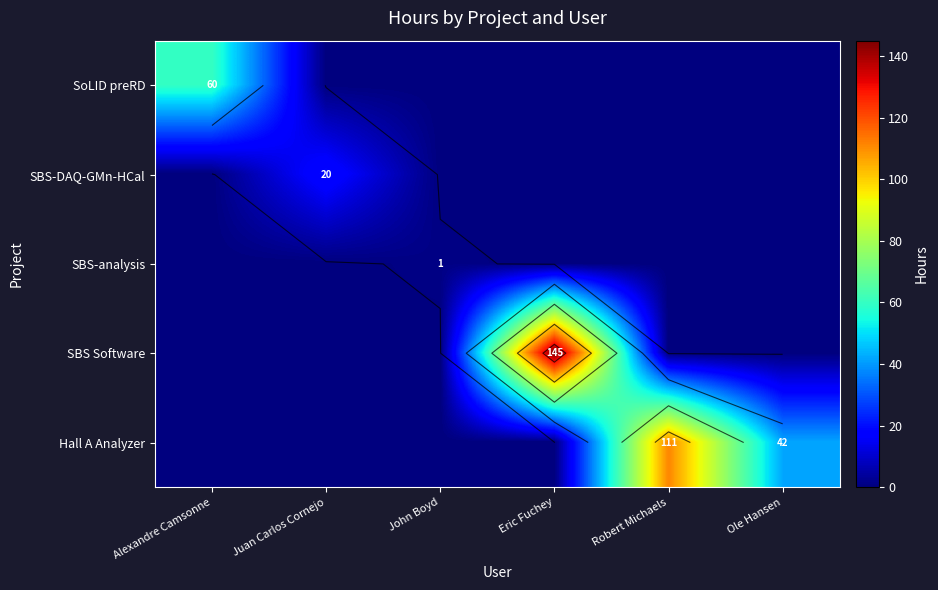

List the series in order of their peak value, highest first.

SBS Software, Hall A Analyzer, SoLID preRD, SBS-DAQ-GMn-HCal, SBS-analysis